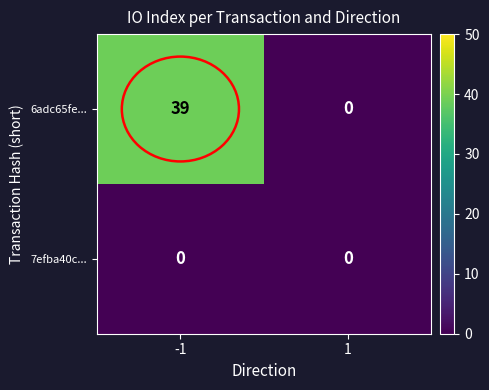

What is the total value across all series at -1?

39